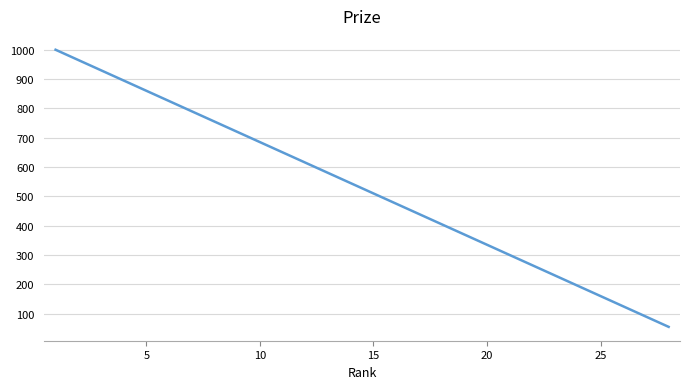

What is the smallest value displayed?

55